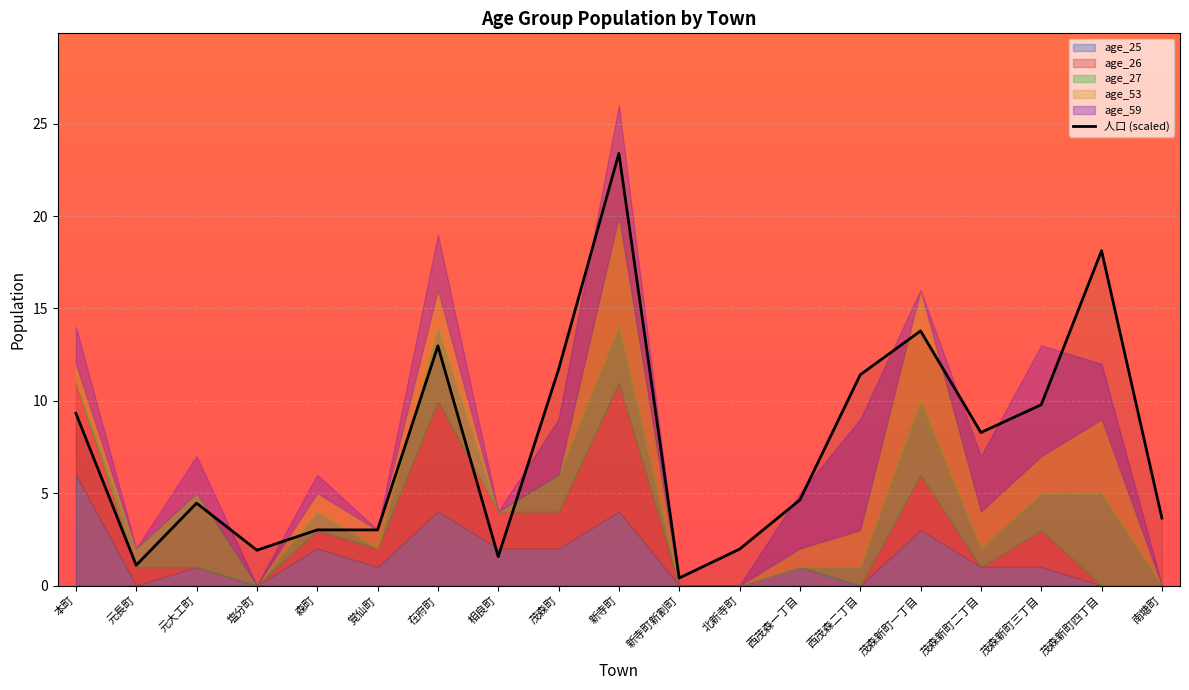

What is the value of the 5th point from the left?

3.0